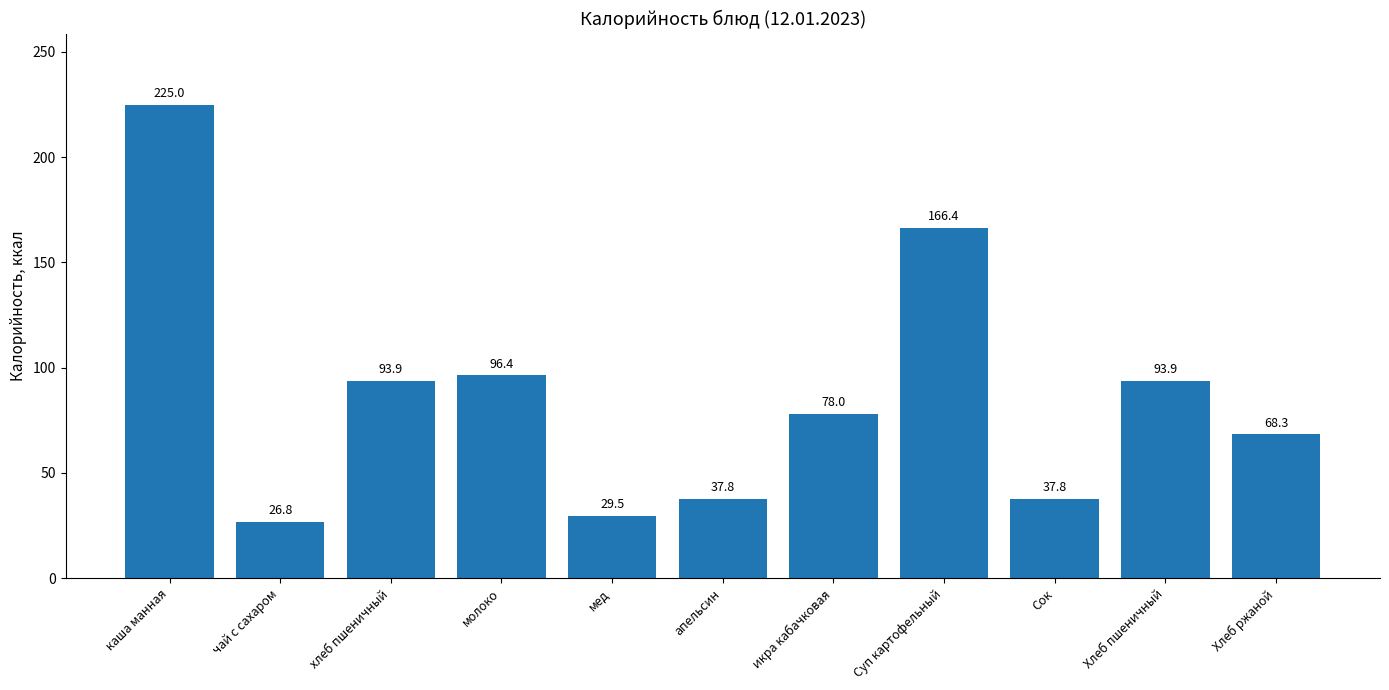

What is the label of the 10th bar from the right?

чай с сахаром